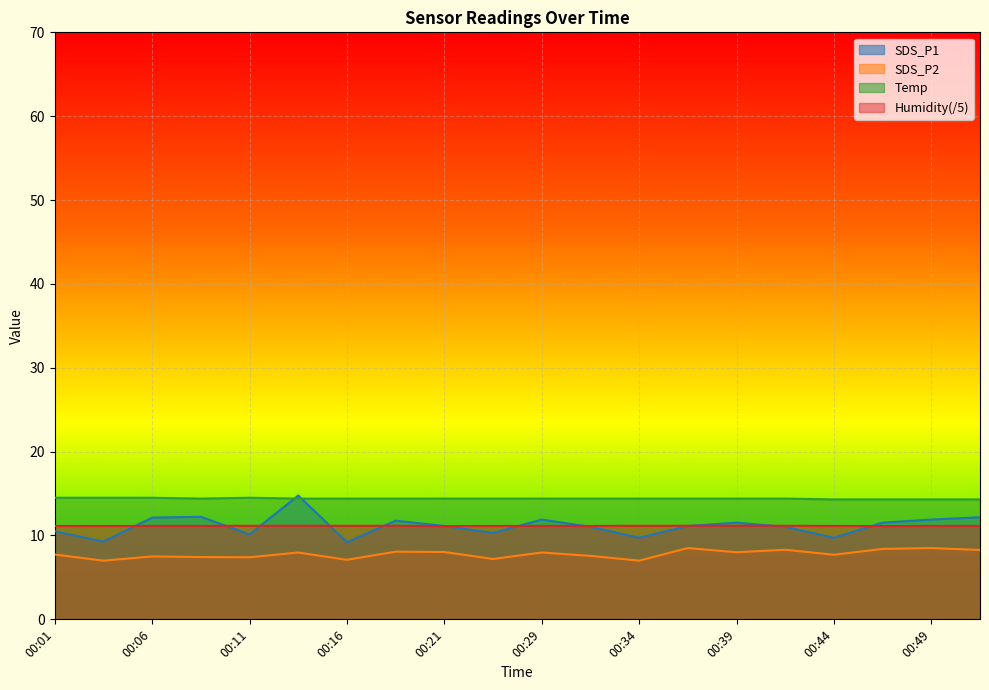

At 00:51, list the series in order from smallest to largest.

SDS_P2, Humidity, SDS_P1, Temp